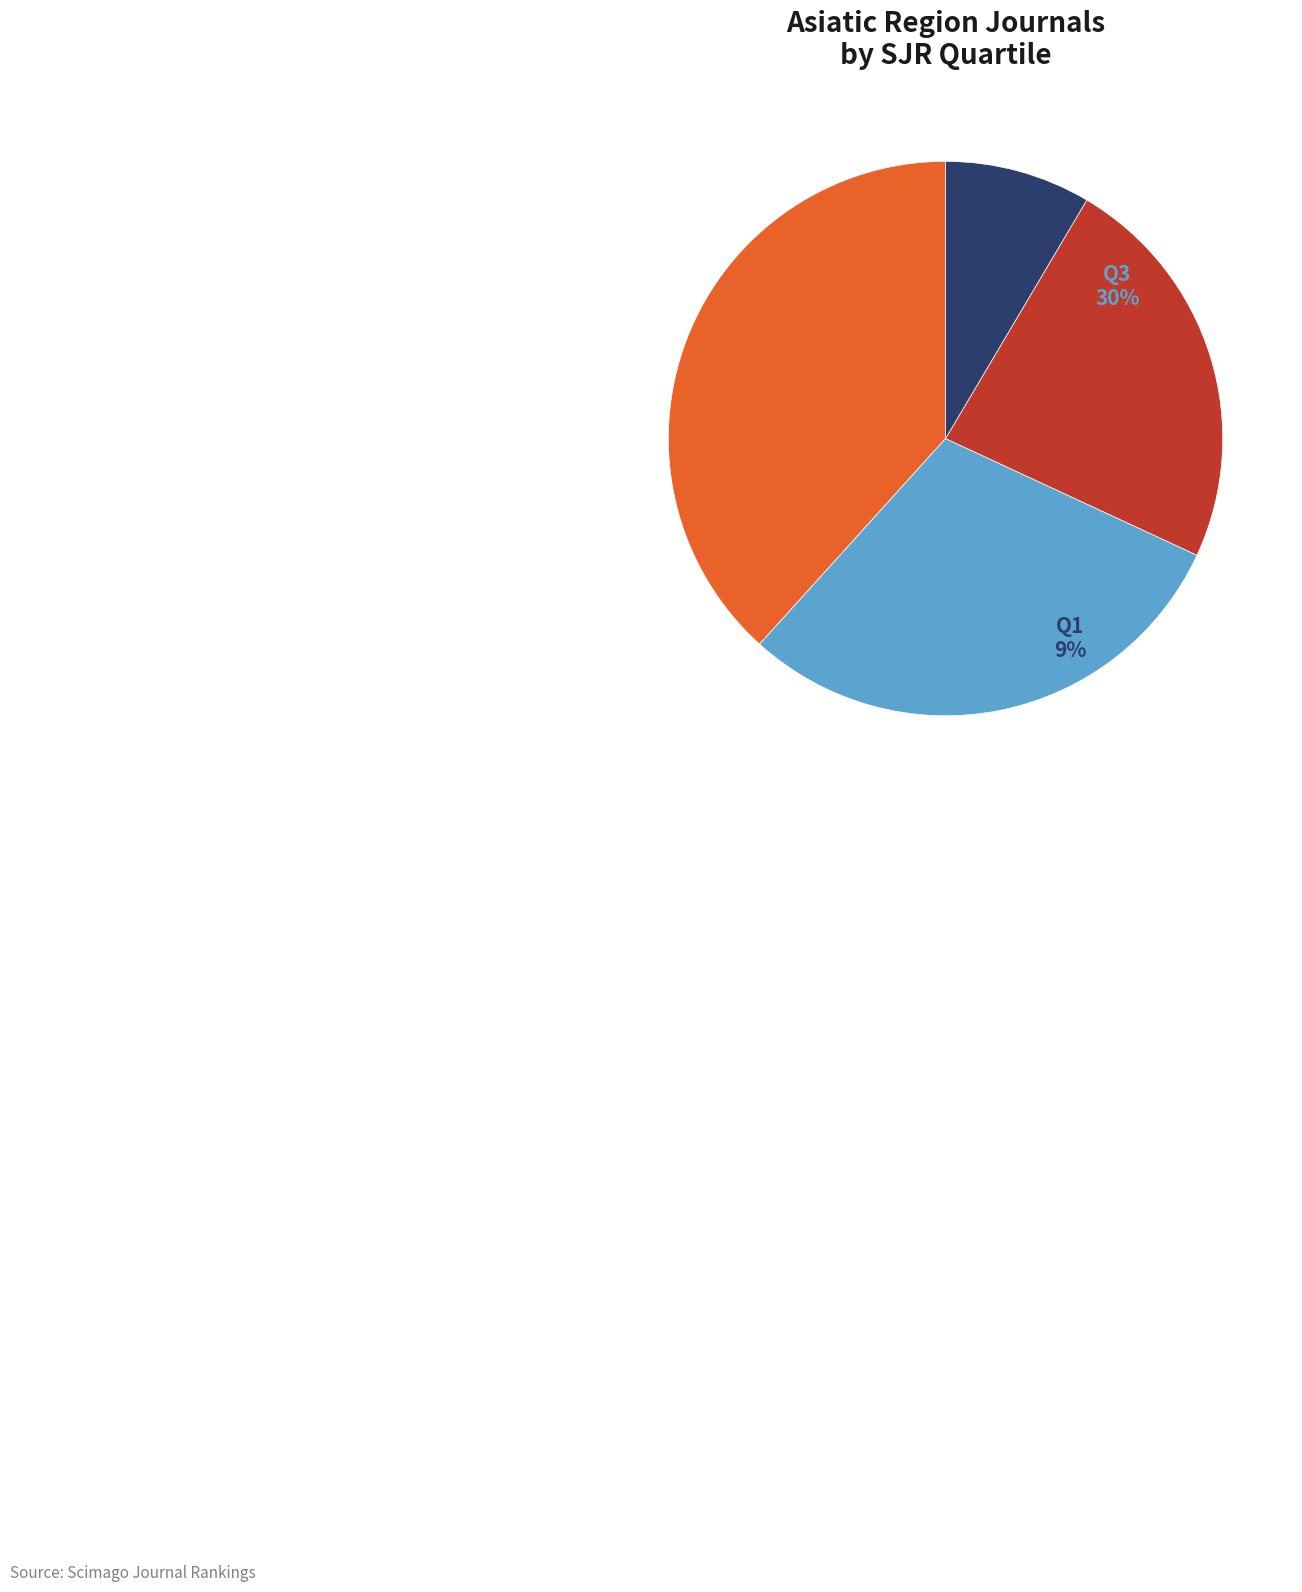

What percentage is NOT represented by Q1?

91.5%